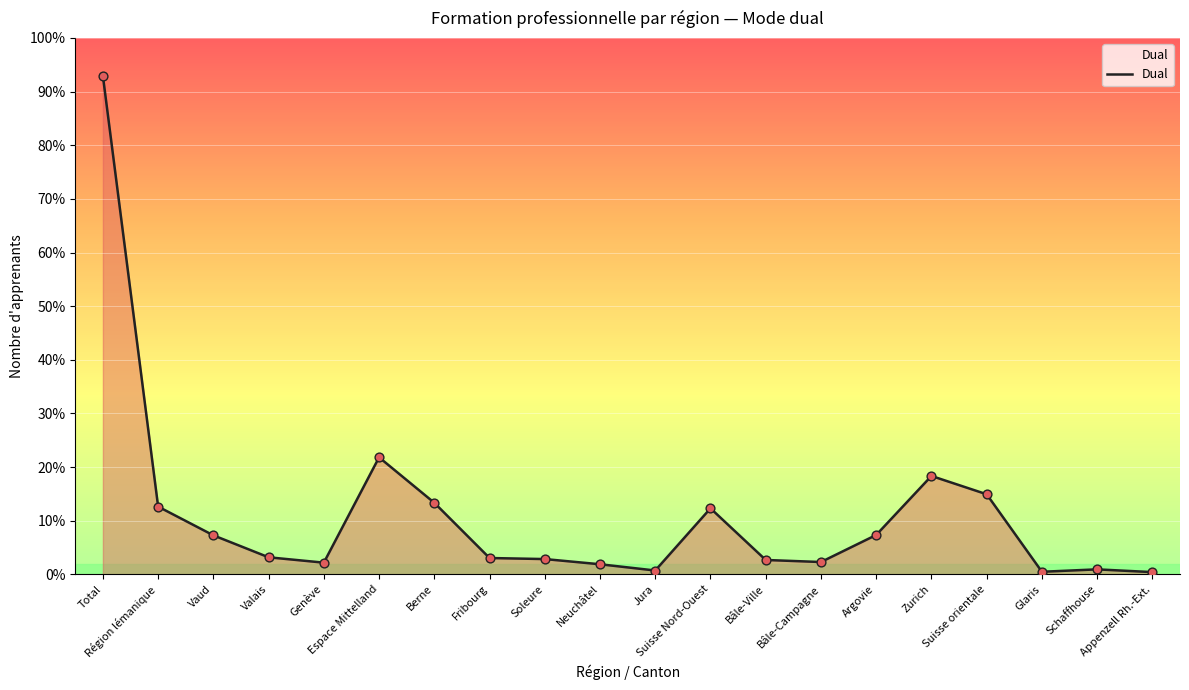

Approximately how many times larger is the value at Argovie compared to Région lémanique?

0.6